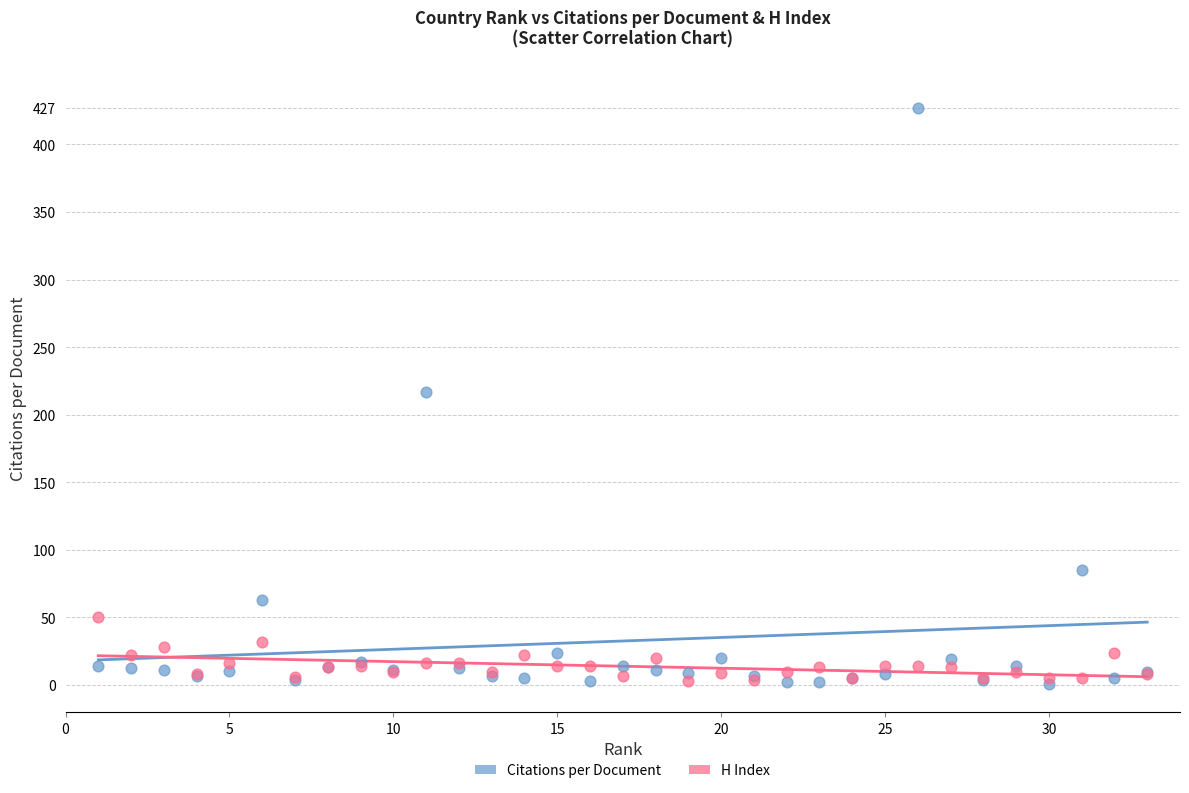

What are all the series names shown in the legend?

Citations per Document, H Index